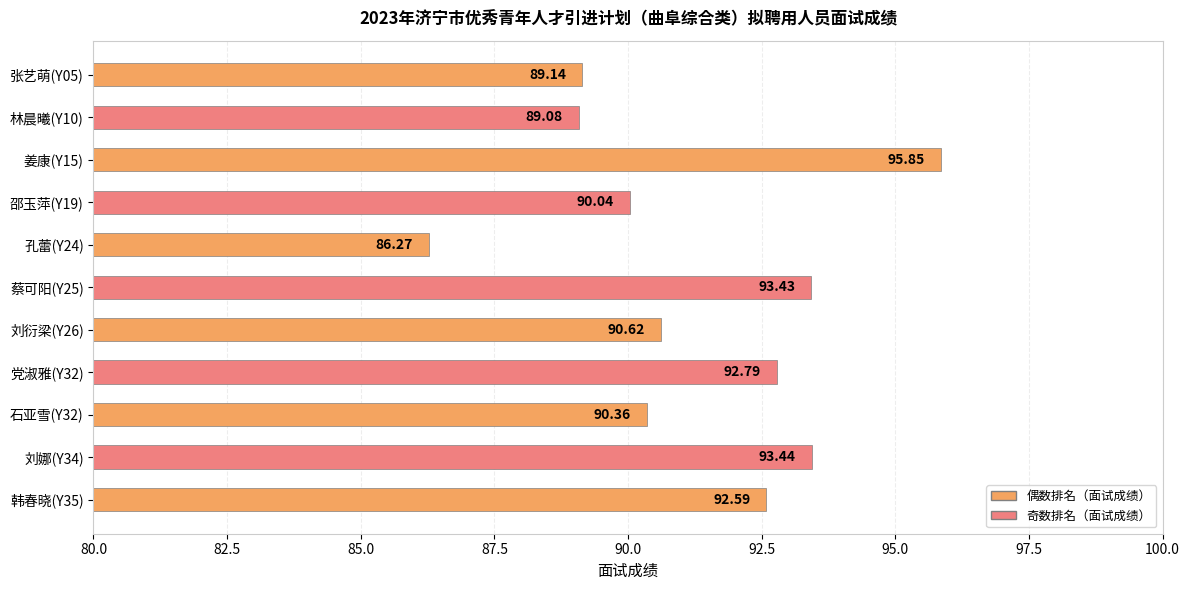

What is the sum of all values?

1003.6